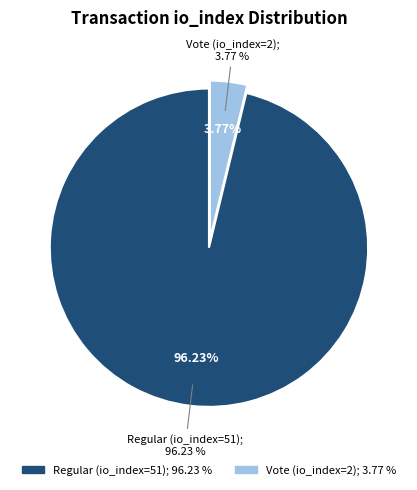

Count the number of slices in the pie.

2